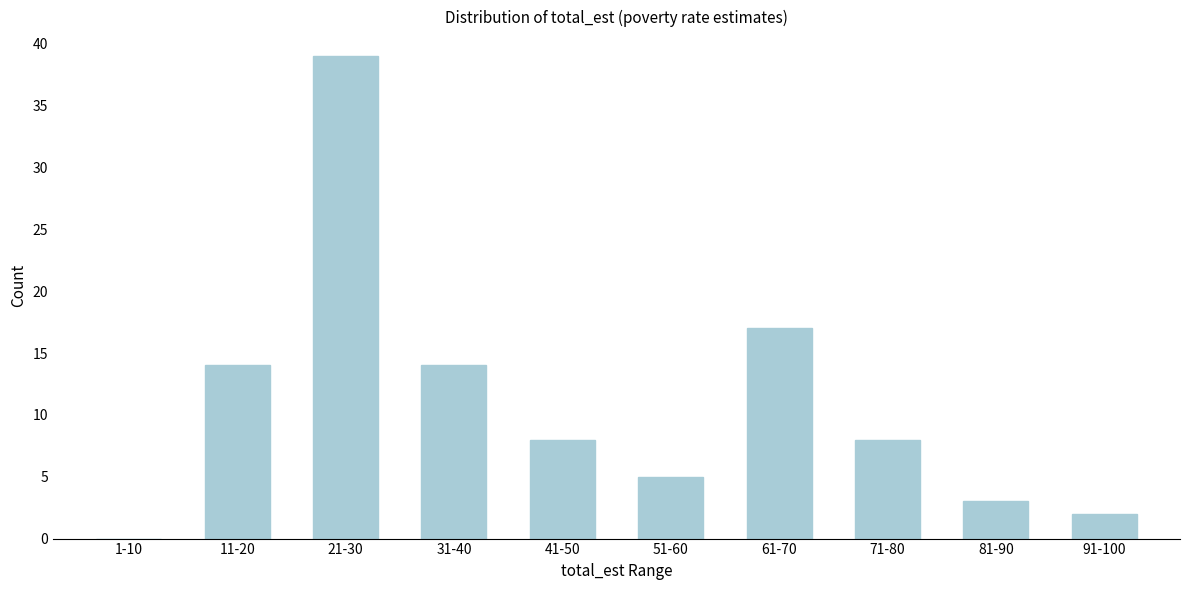

Reading left to right, what are all the values shown in this chart?

1-10=0	11-20=14	21-30=39	31-40=14	41-50=8	51-60=5	61-70=17	71-80=8	81-90=3	91-100=2